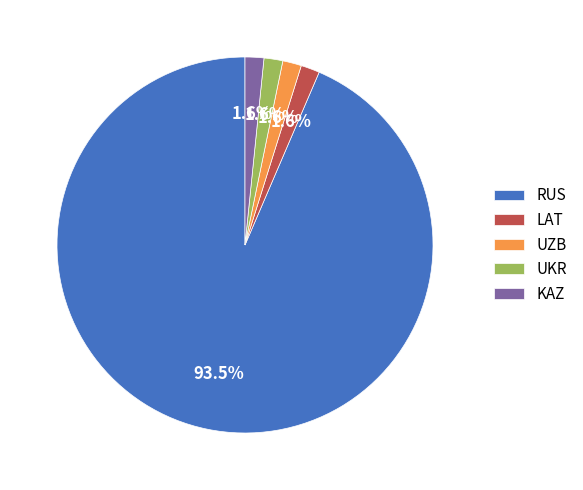

Count the number of slices in the pie.

5